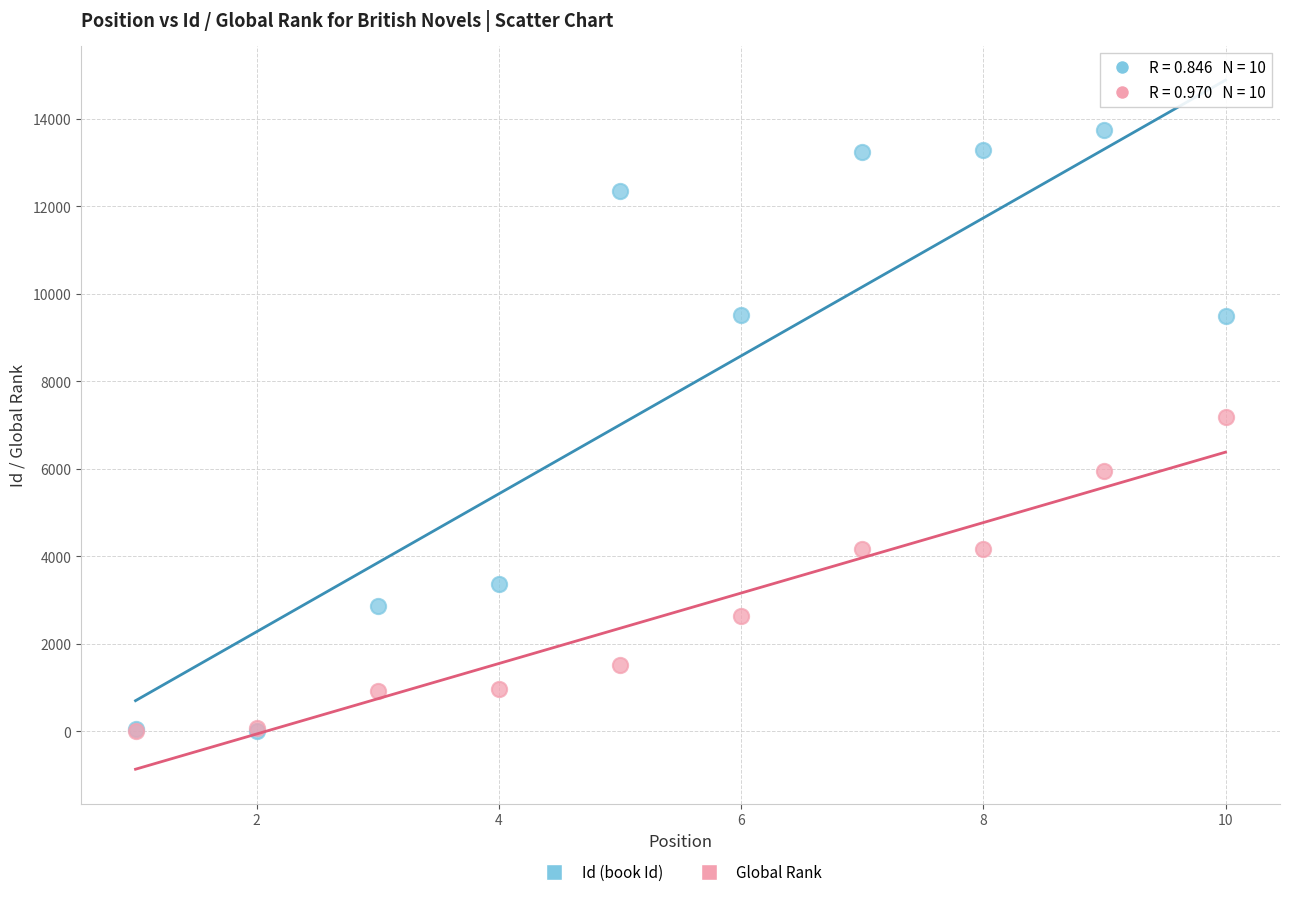

Across all series, what Y value is closest to 6872?

7193